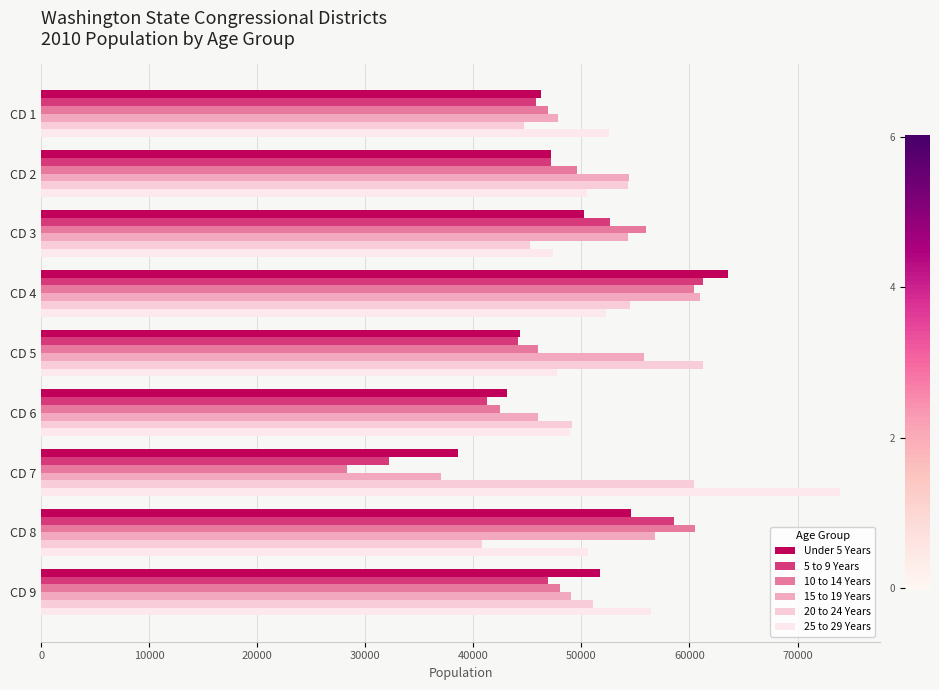

Reading left to right, extract all data points from this chart.

Under 5 Years: 46279	47194	50250	63603	44360	43128	38553	54612	51678
5 to 9 Years: 45794	47157	52660	61253	44145	41215	32174	58613	46866
10 to 14 Years: 46938	49623	56003	60412	45954	42462	28296	60550	47995
15 to 19 Years: 47860	54359	54281	60943	55799	45964	37047	56809	49066
20 to 24 Years: 44676	54332	45206	54474	61270	49160	60462	40842	51090
25 to 29 Years: 52584	50505	47376	52250	47728	48922	73938	50637	56458